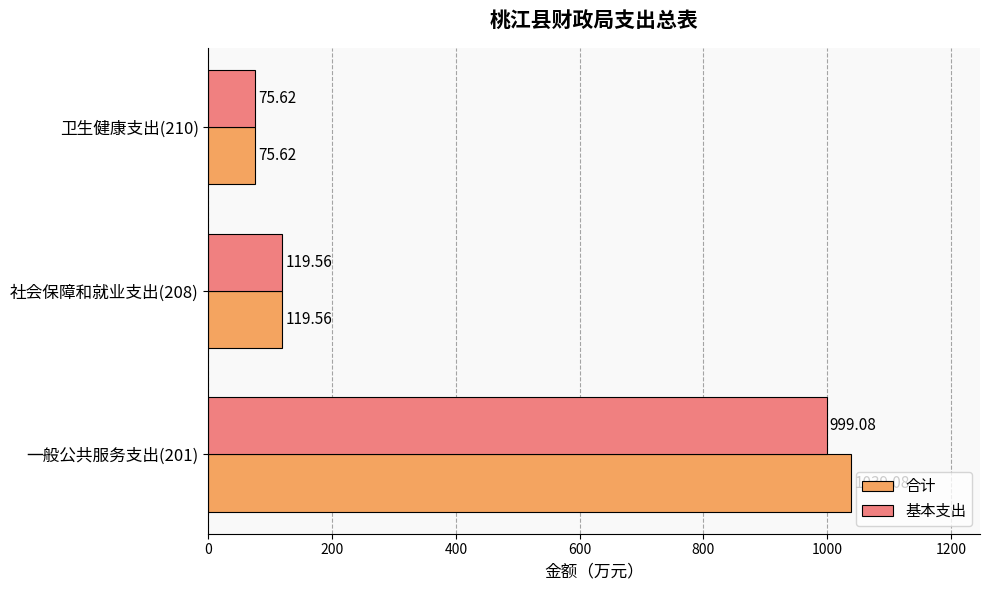

Which series has the largest total across all categories?

合计